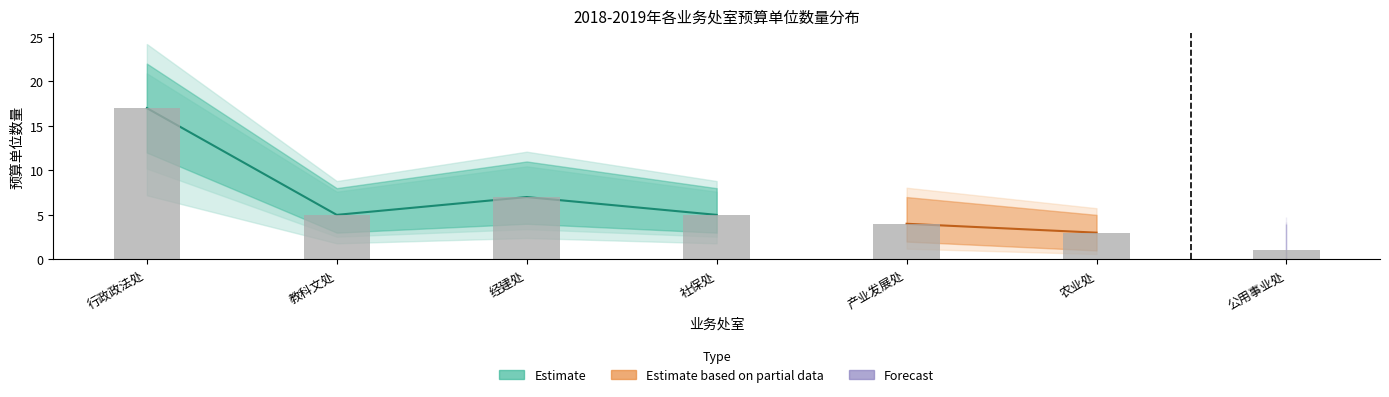

How many positive values does the forecast_lower series have?

6